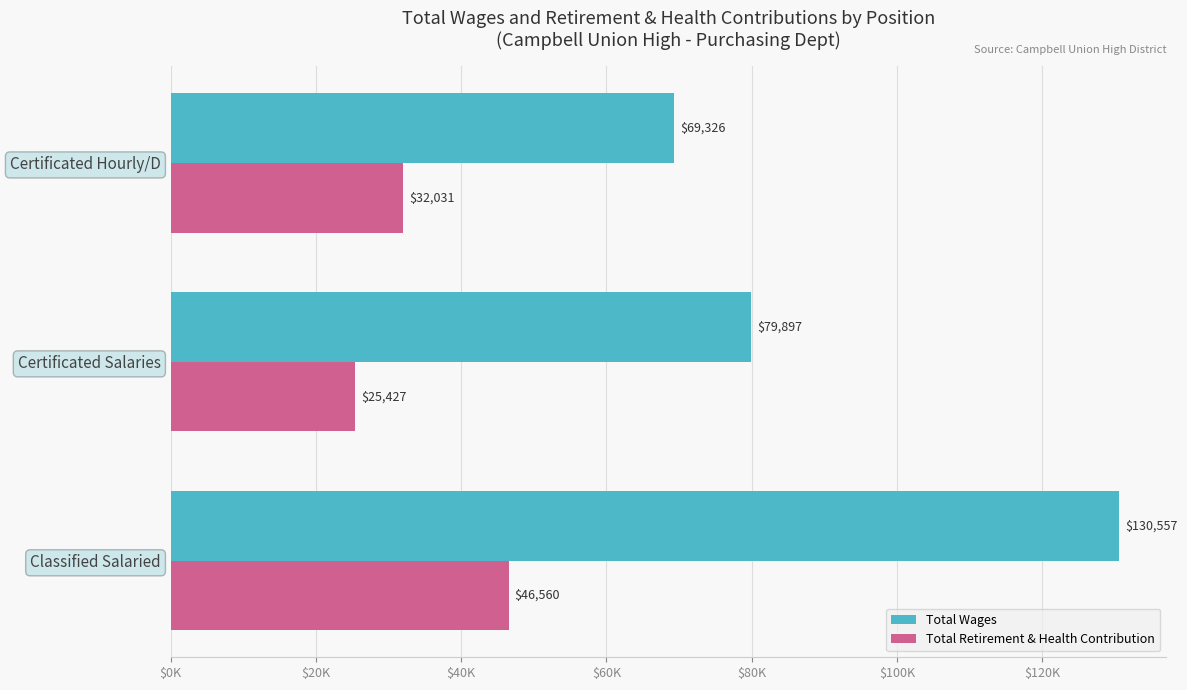

What are all the series names shown in the legend?

Total Wages, Total Retirement & Health Contribution